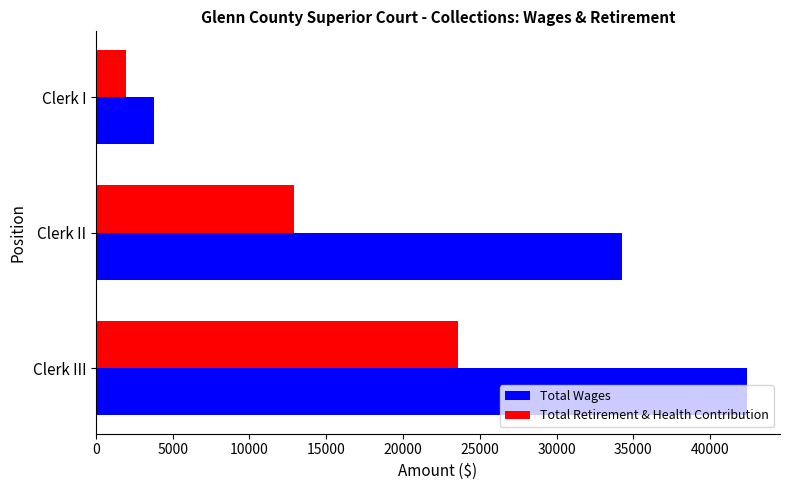

What is the spread (max minus min) of values at Clerk III?

18855